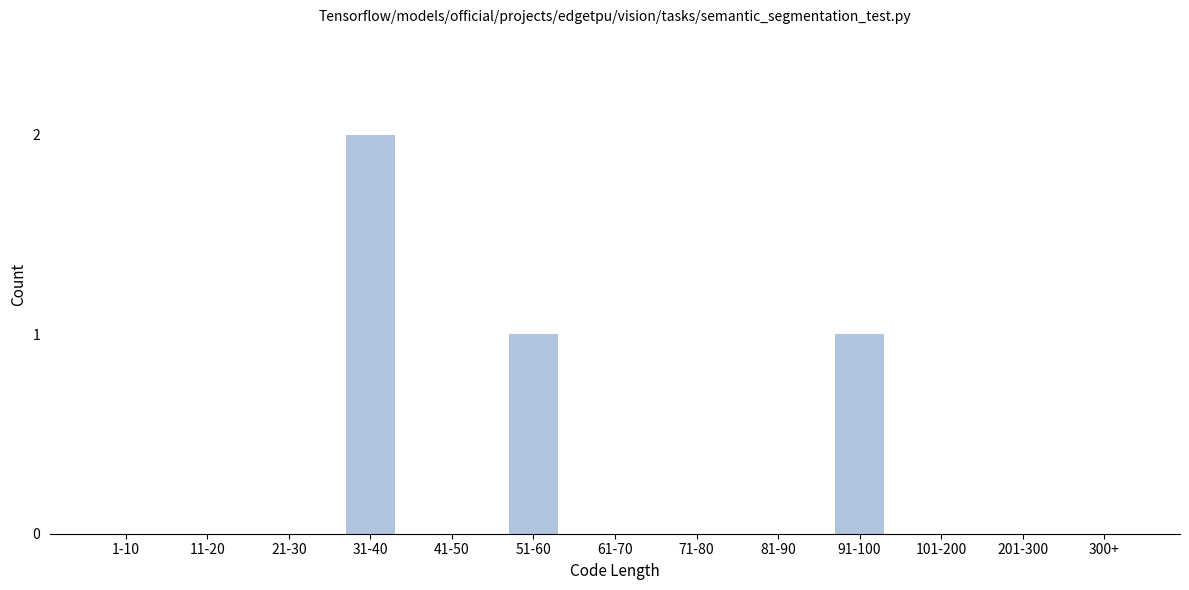

Reading right to left, what are all the values shown in this chart?

300+=0	201-300=0	101-200=0	91-100=1	81-90=0	71-80=0	61-70=0	51-60=1	41-50=0	31-40=2	21-30=0	11-20=0	1-10=0